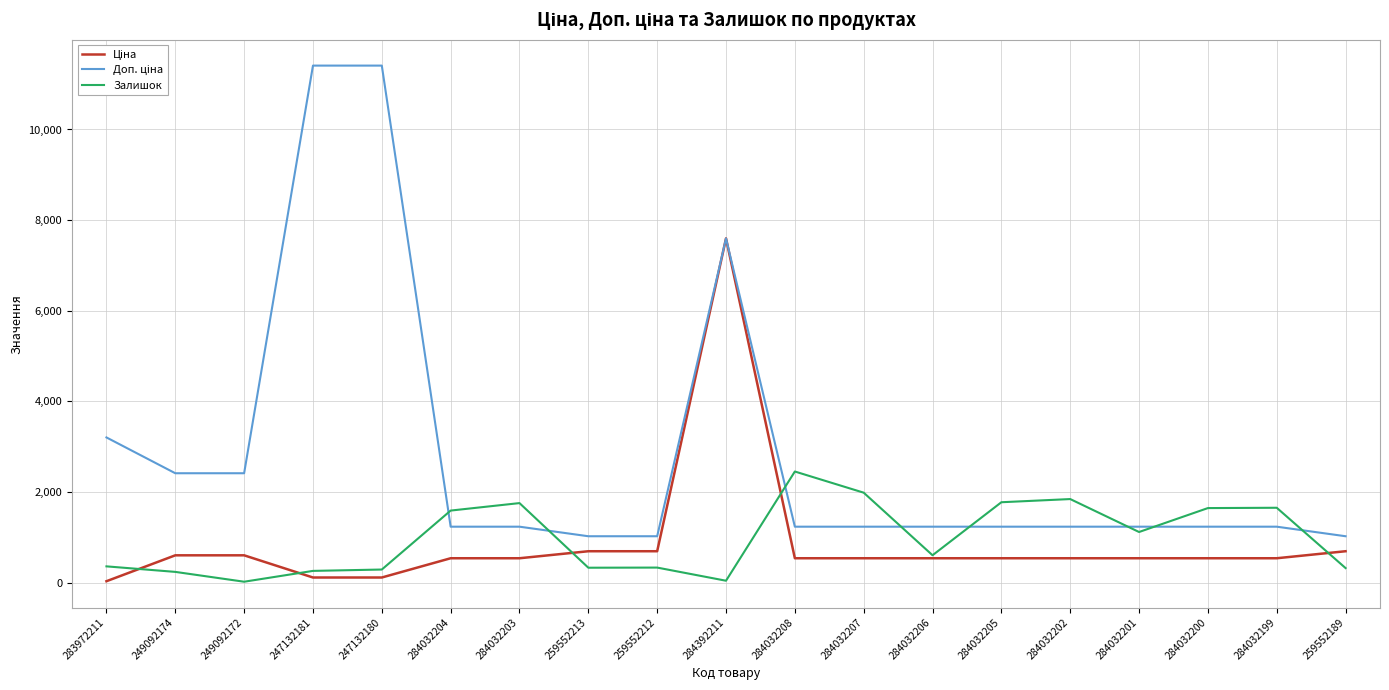

How many categories are shown in the chart?

19